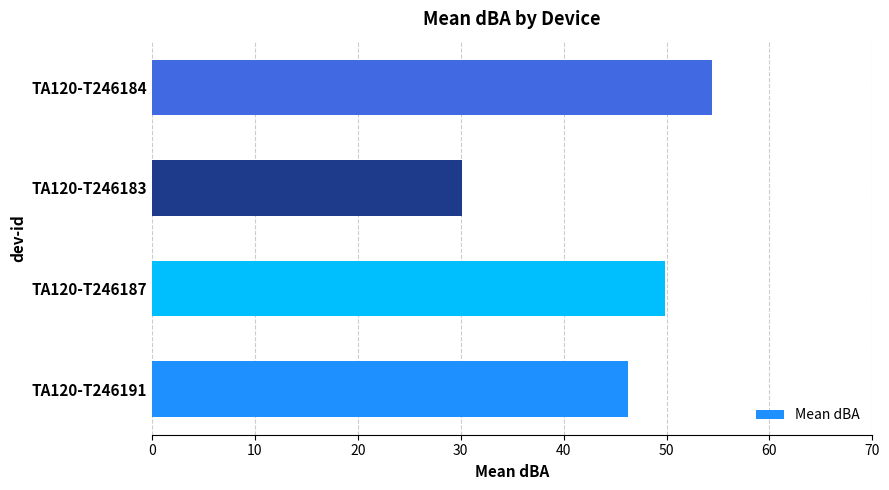

Which has a higher value, TA120-T246187 or TA120-T246183?

TA120-T246187